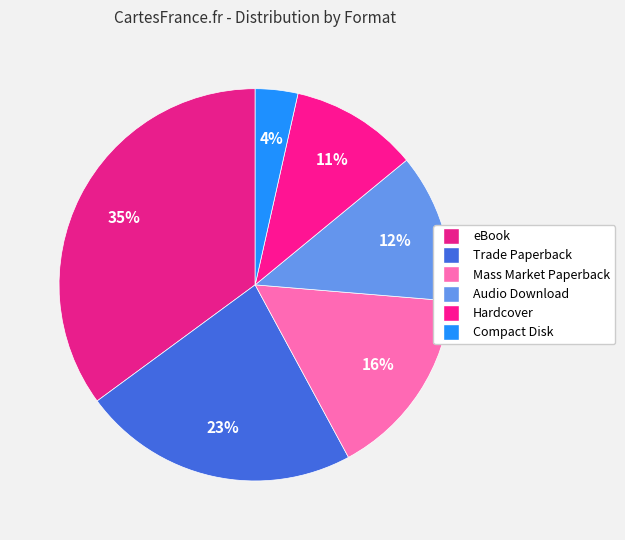

Count the number of slices in the pie.

6